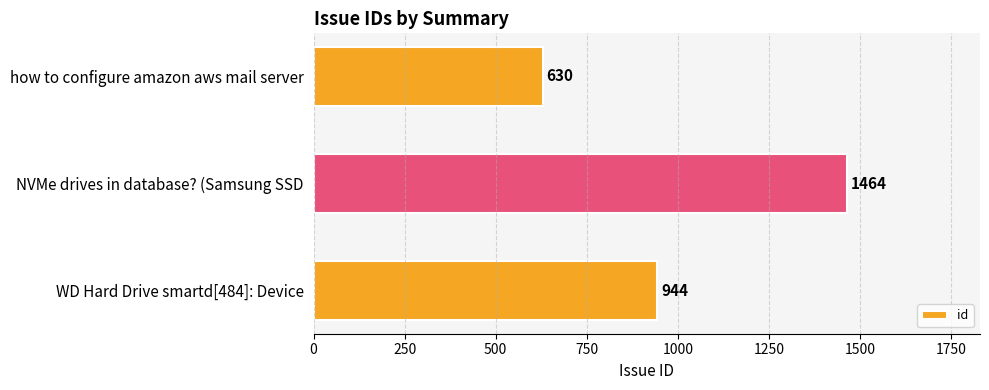

Which has a higher value, how to configure amazon aws mail server or WD Hard Drive smartd[484]: Device?

WD Hard Drive smartd[484]: Device